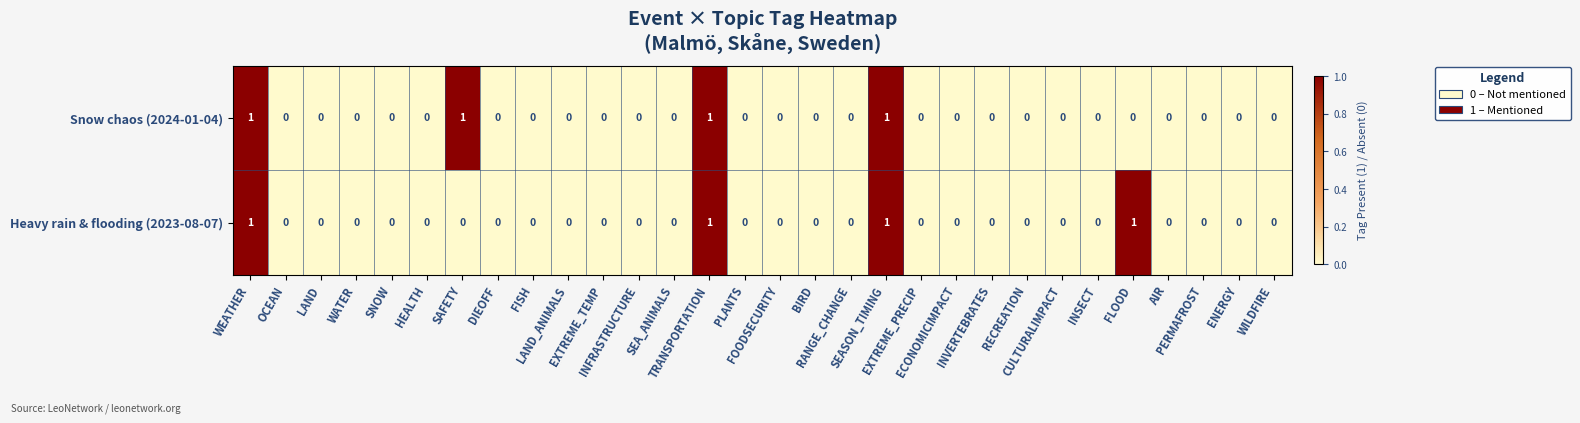

What is the maximum value shown in the chart?

1